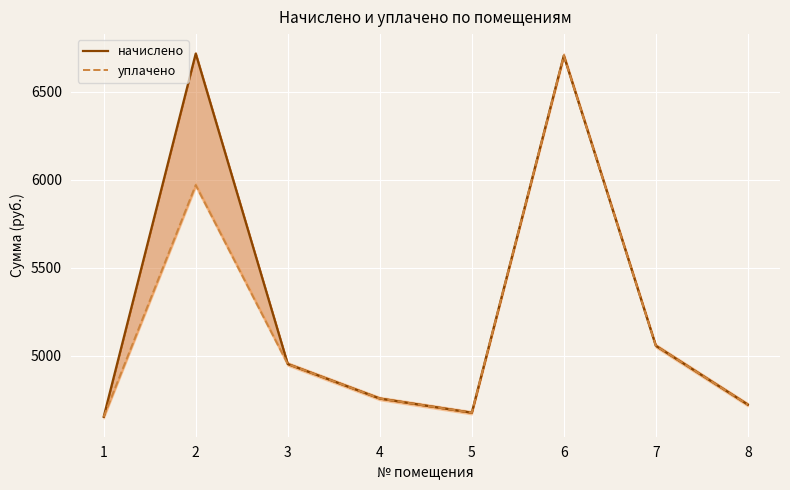

What is the value of the уплачено point at the 2nd from the left?

5969.9